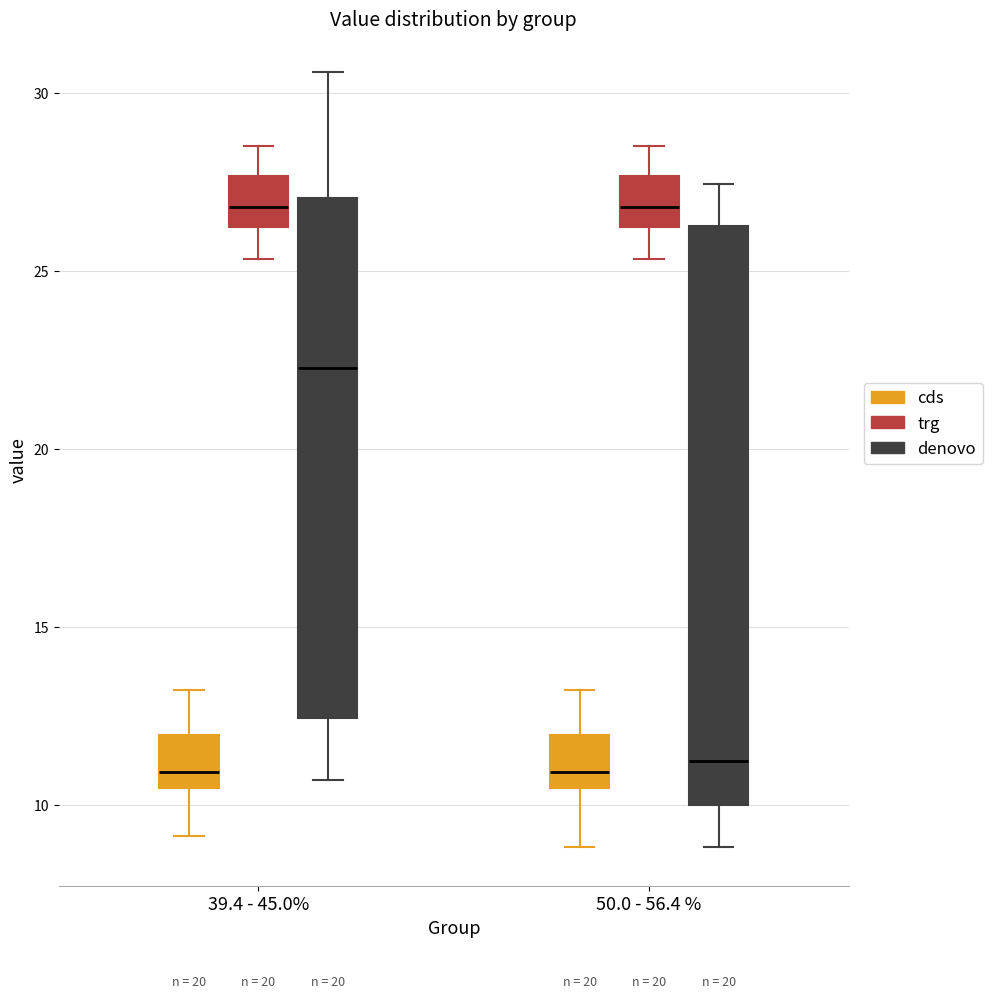

Reading left to right, transcribe this box plot: for each box, give where its median line is, the range the box spans, and where its two whiskers end, as read against the y-axis. The values are not printed on the chart, so give them approximately, as read against the axis.

39.4 - 45.0% (cds): median 11.0, box 10.5 to 12.0, whiskers 9.0 to 13.0
39.4 - 45.0% (trg): median 27.0, box 26.0 to 27.5, whiskers 25.5 to 28.5
39.4 - 45.0% (denovo): median 22.5, box 12.5 to 27.0, whiskers 10.5 to 30.5
50.0 - 56.4 % (cds): median 11.0, box 10.5 to 12.0, whiskers 9.0 to 13.0
50.0 - 56.4 % (trg): median 27.0, box 26.0 to 27.5, whiskers 25.5 to 28.5
50.0 - 56.4 % (denovo): median 11.0, box 10.0 to 26.5, whiskers 9.0 to 27.5